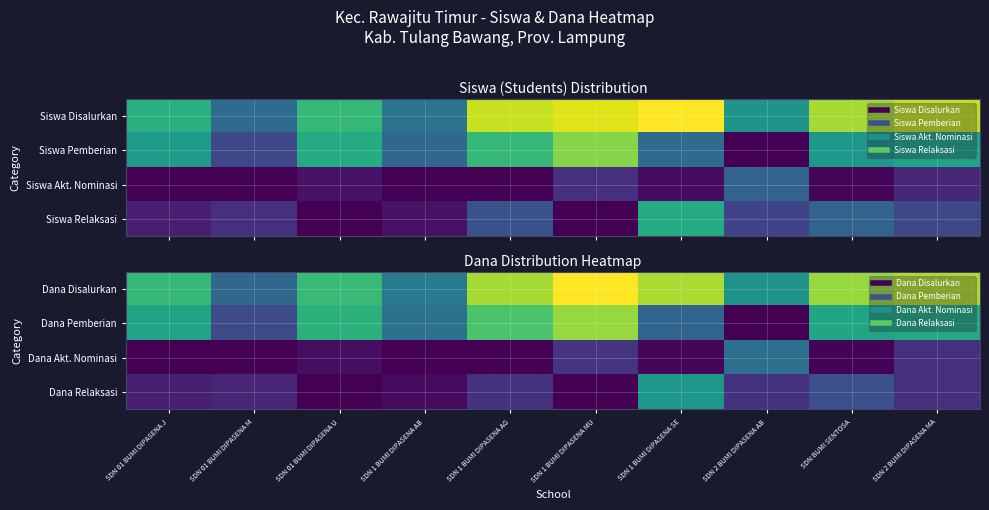

Is it true that Dana Disalurkan equals 14113942 at SDN 01 BUMI DIPASENA M?

False